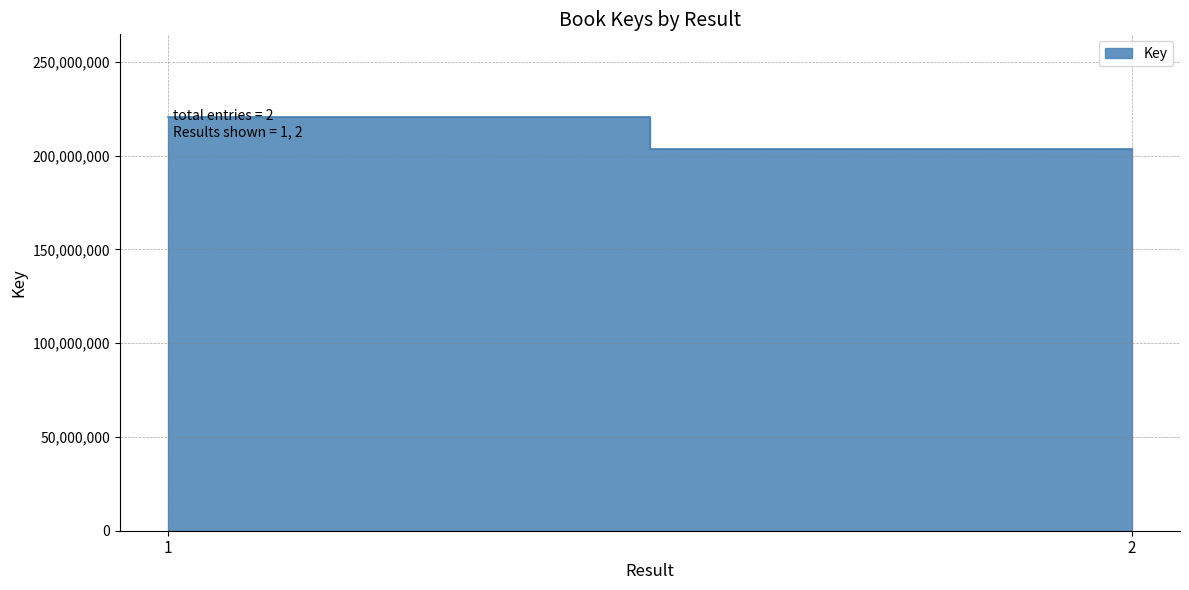

Reading left to right, what are all the values shown in this chart?

1=220571992	2=203664459